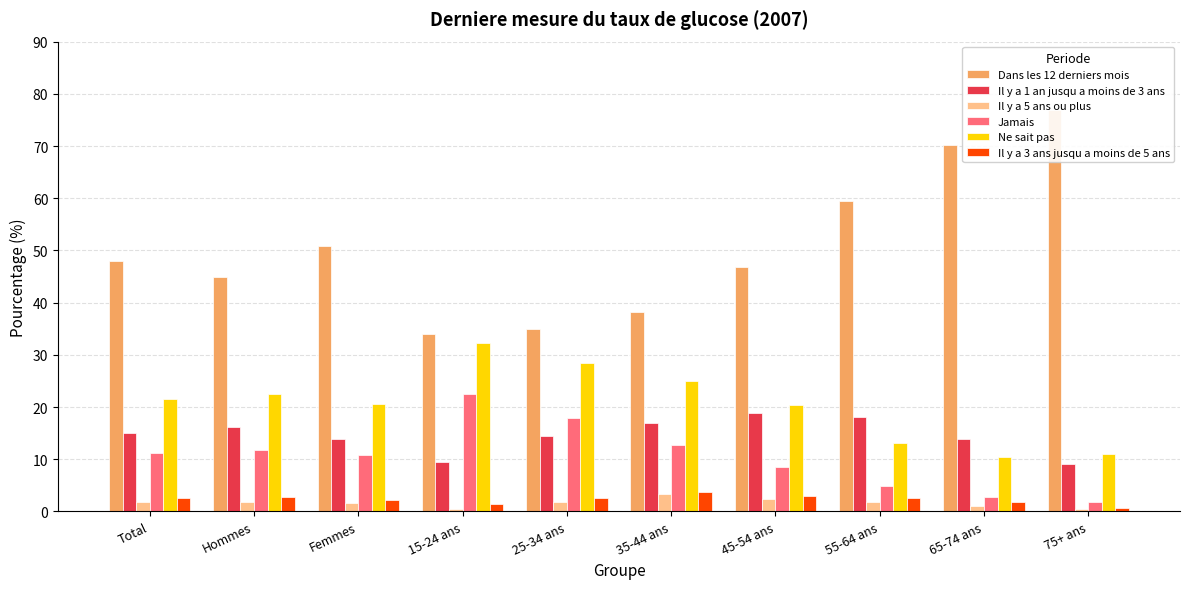

What position from the right is 15-24 ans?

7